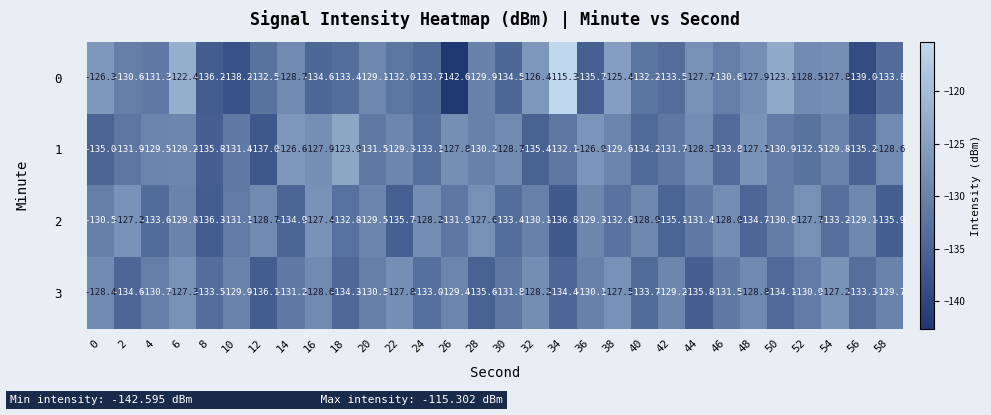

What is the total value across all series at 34?

-518.6